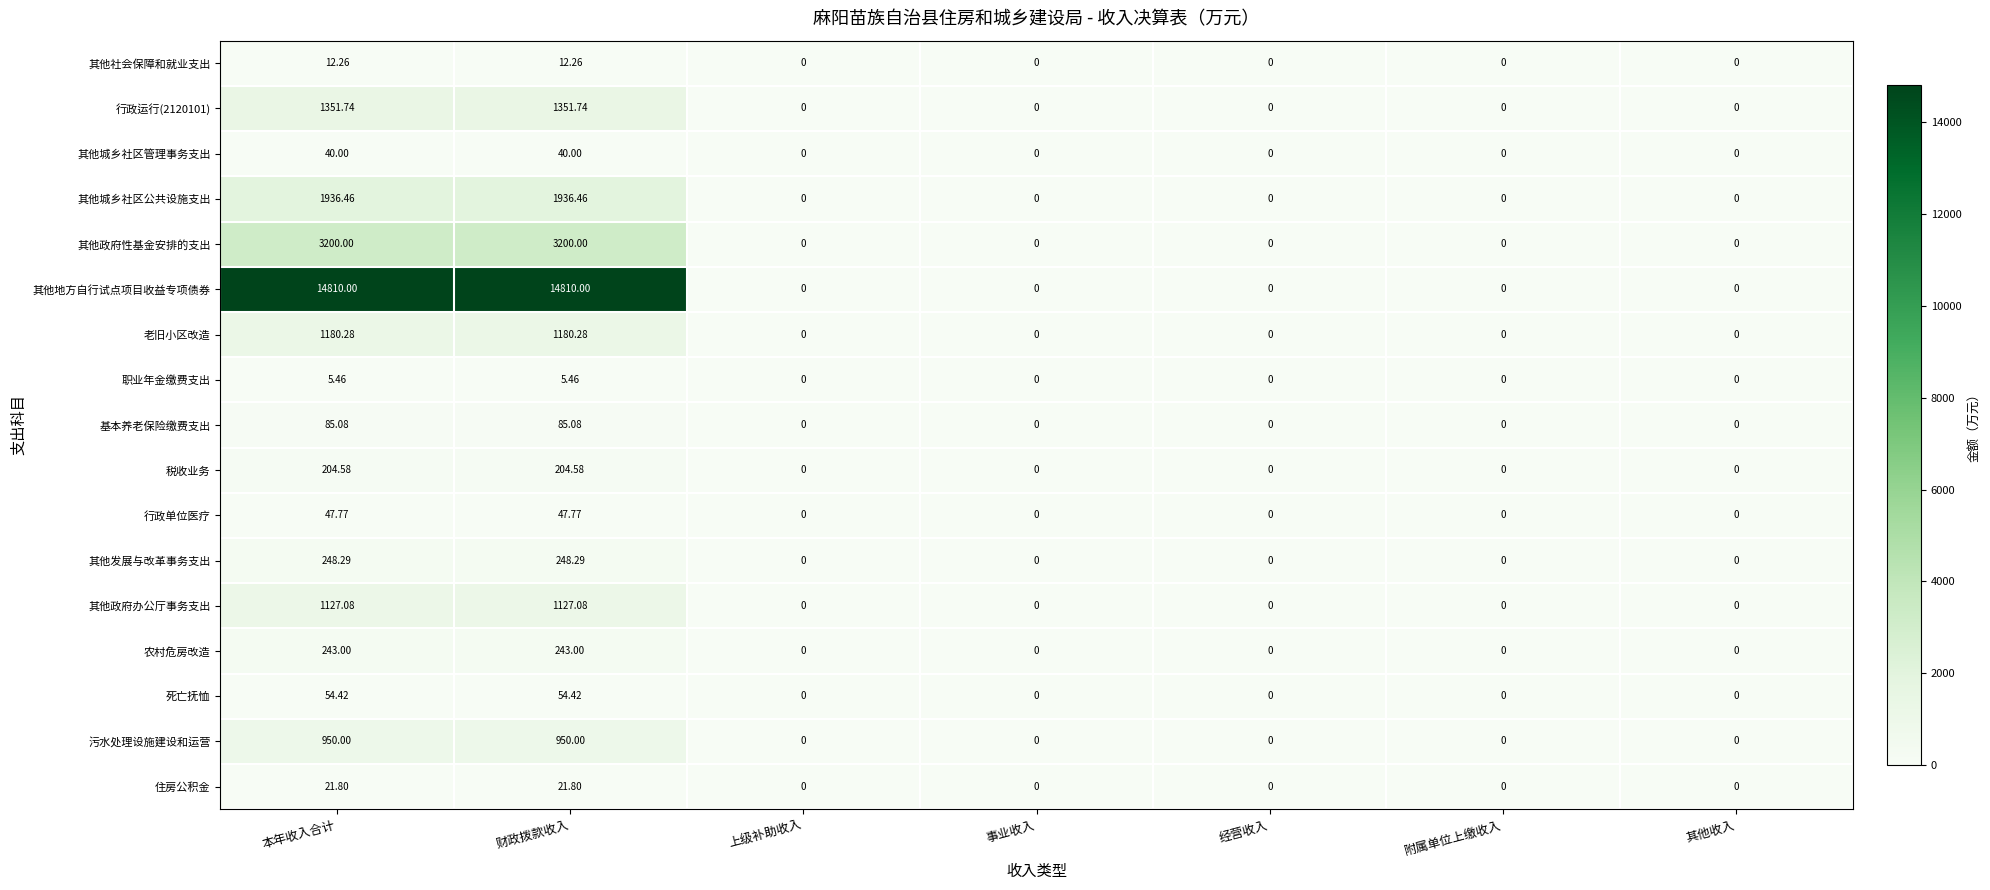

Which series has the widest spread of values?

其他地方自行试点项目收益专项债券